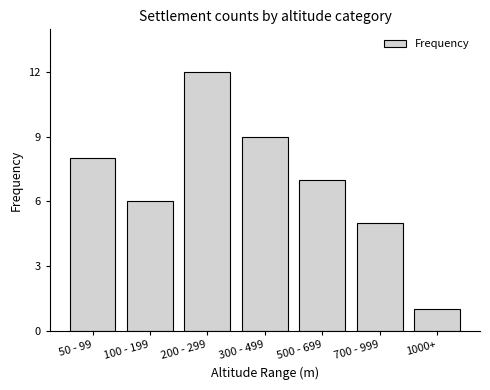

What is the value of the 4th bar from the left?

9